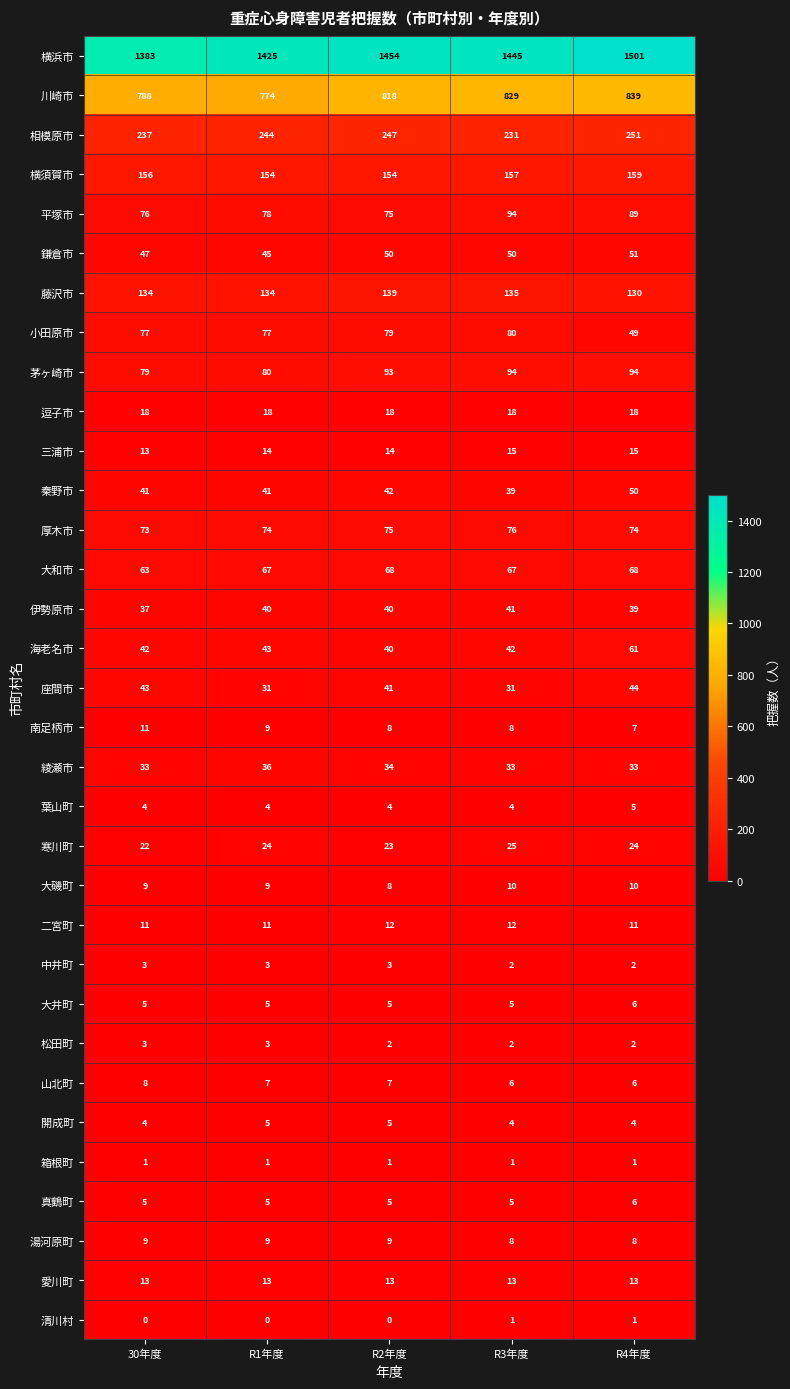

True or false: 厚木市 has a value of 76 at R3年度.

True